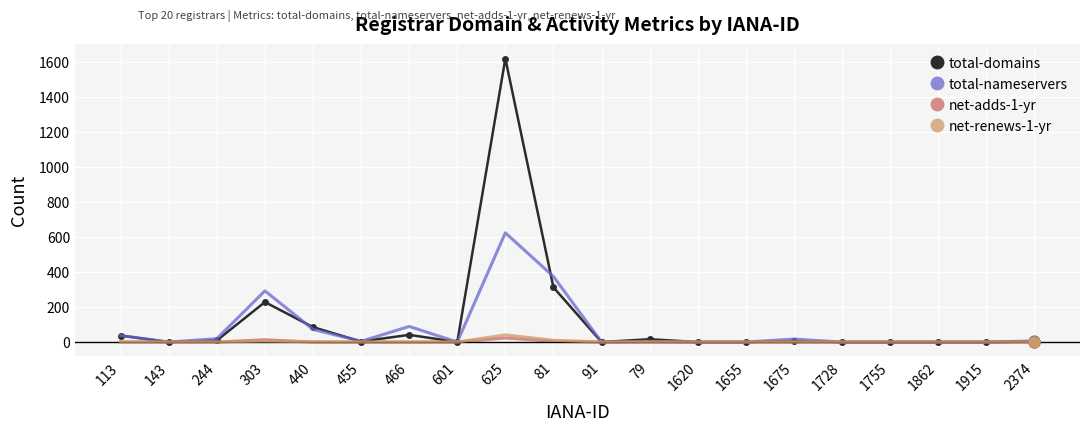

At how many categories does at least one series exceed 586?

1